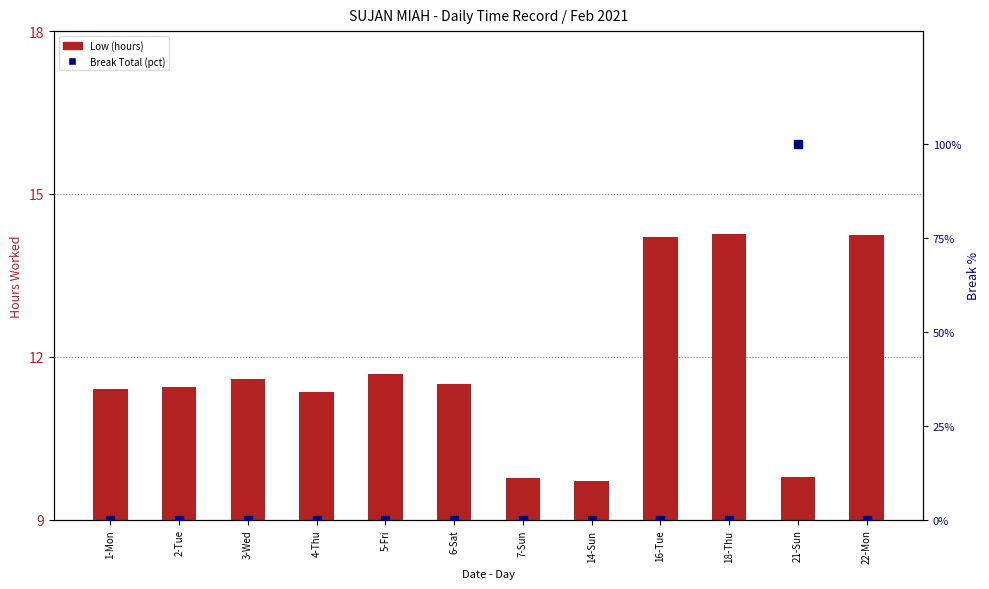

Which series contains the lowest Y value?

Break Total (pct)